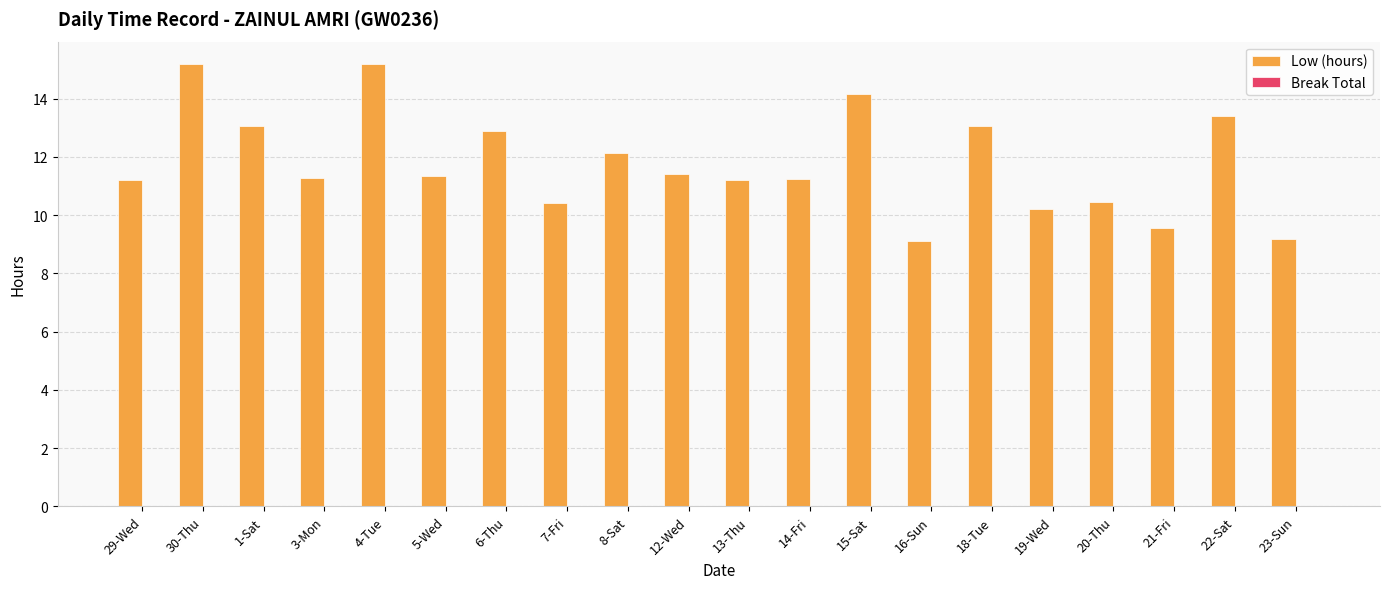

The value at 4-Tue is 15.2. True or false?

True